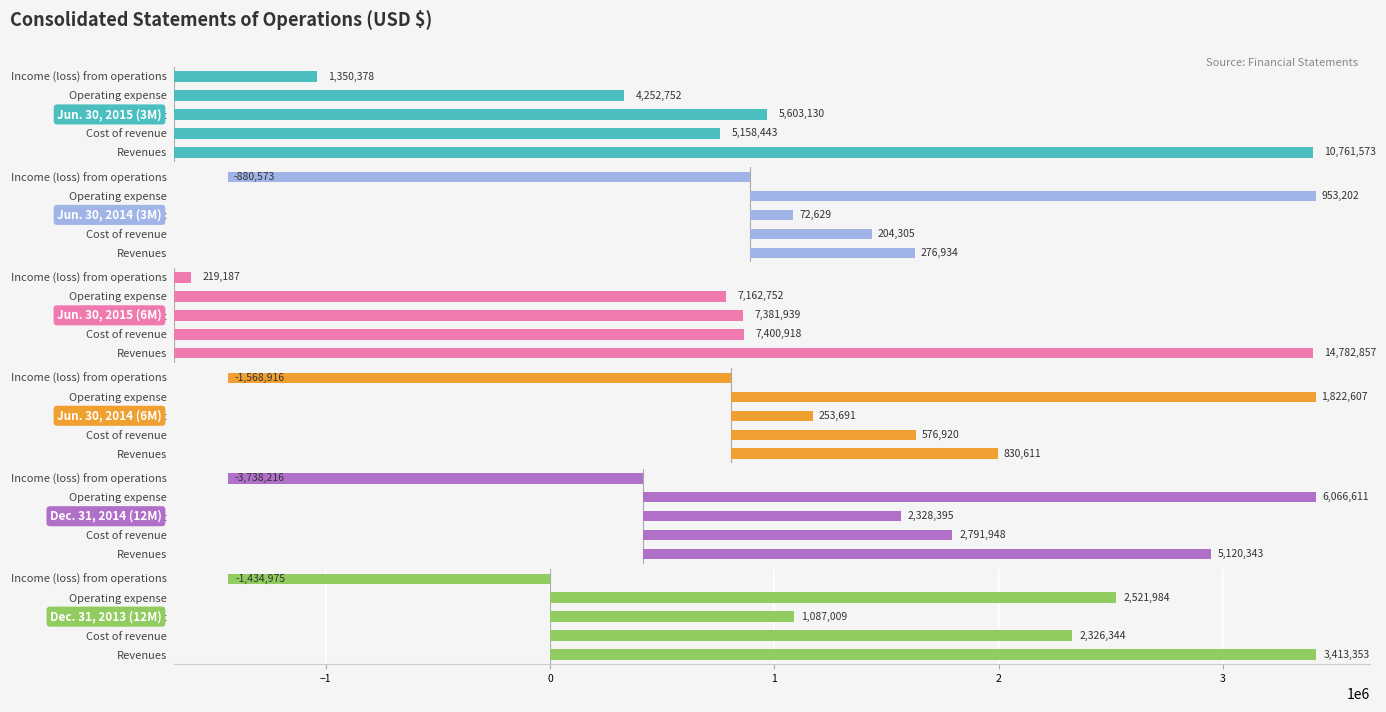

Are the bars grouped side by side (vs. stacked)?

Yes